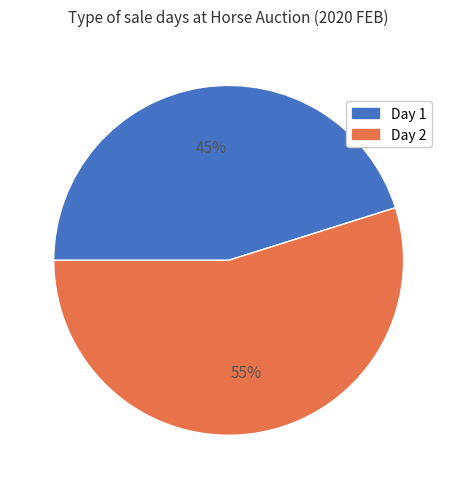

True or false: Day 2 accounts for 48% of the total.

False